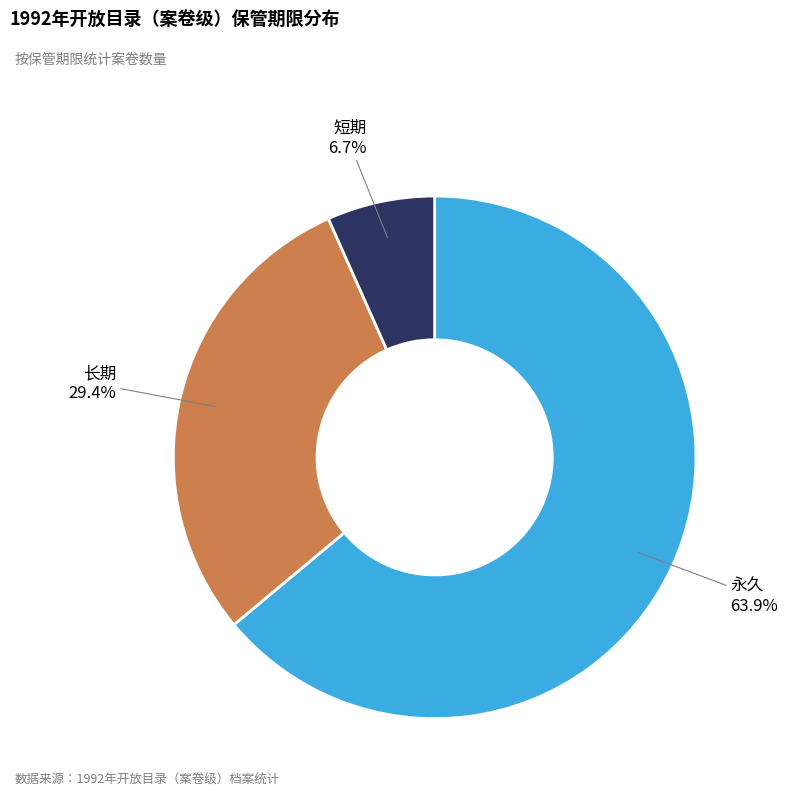

How many slices are in this pie chart?

3